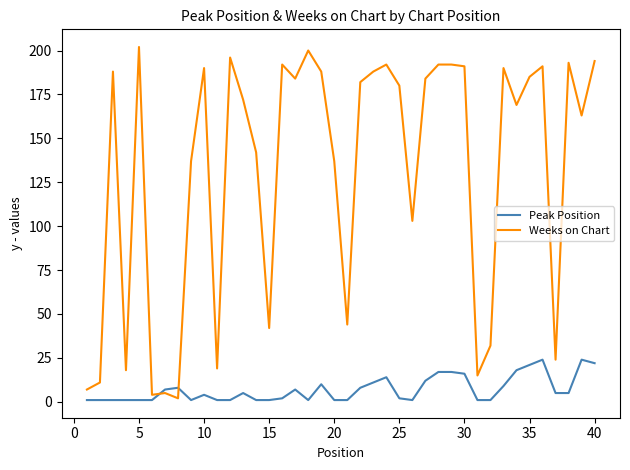

True or false: Peak Position and Weeks on Chart cross at least once.

True